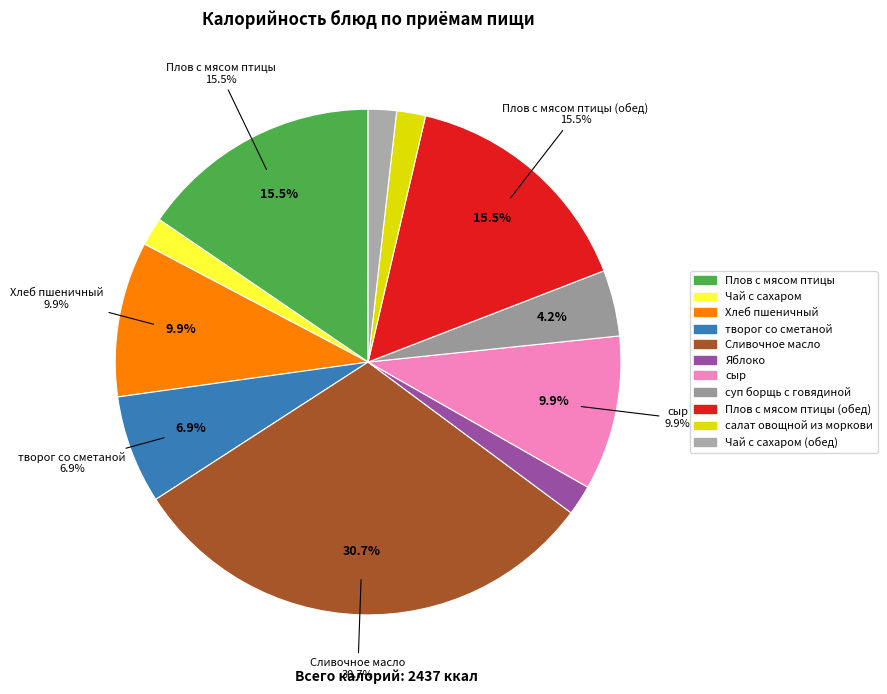

How many segments does this pie chart have?

11